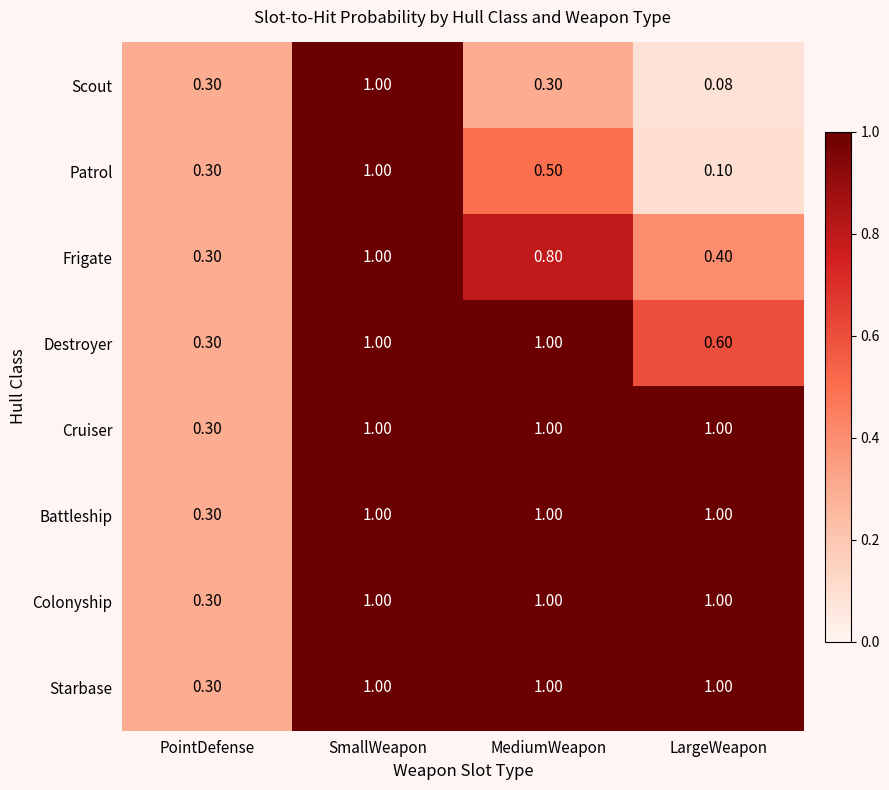

At which label is Battleship closest to 0?

PointDefense